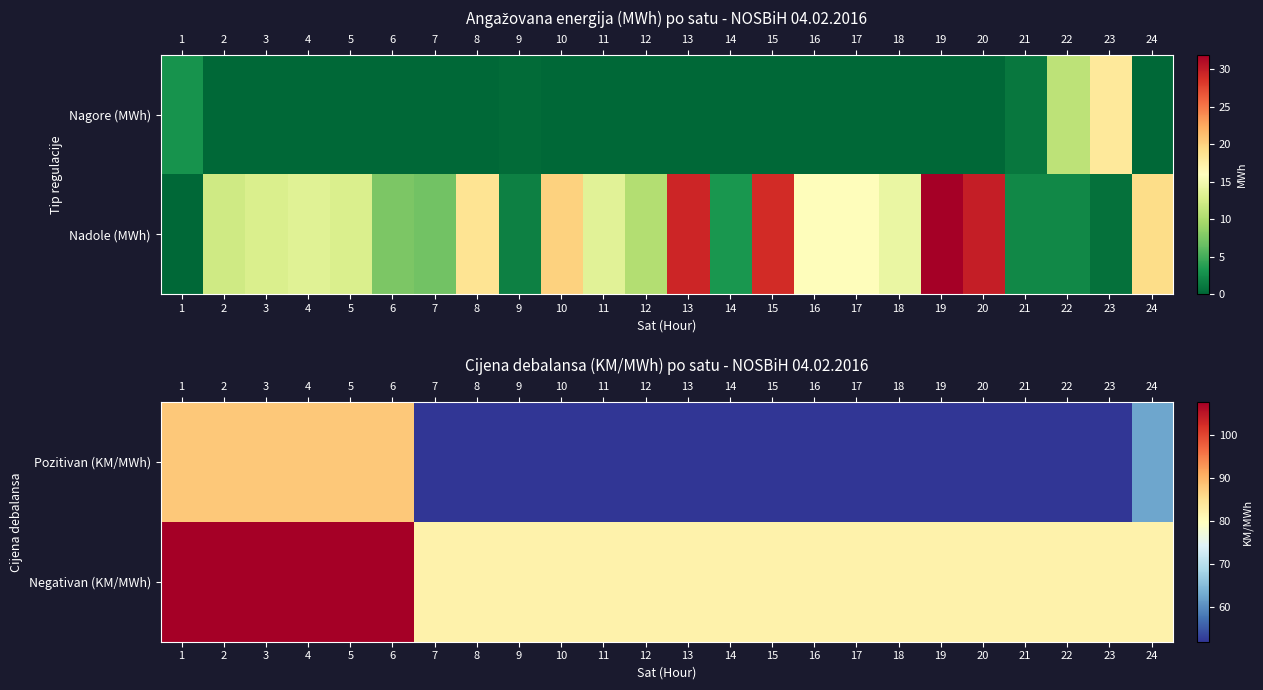

Is the value of Pozitivan (KM/MWh) at 2 greater than the value of Negativan (KM/MWh) at 24?

Yes